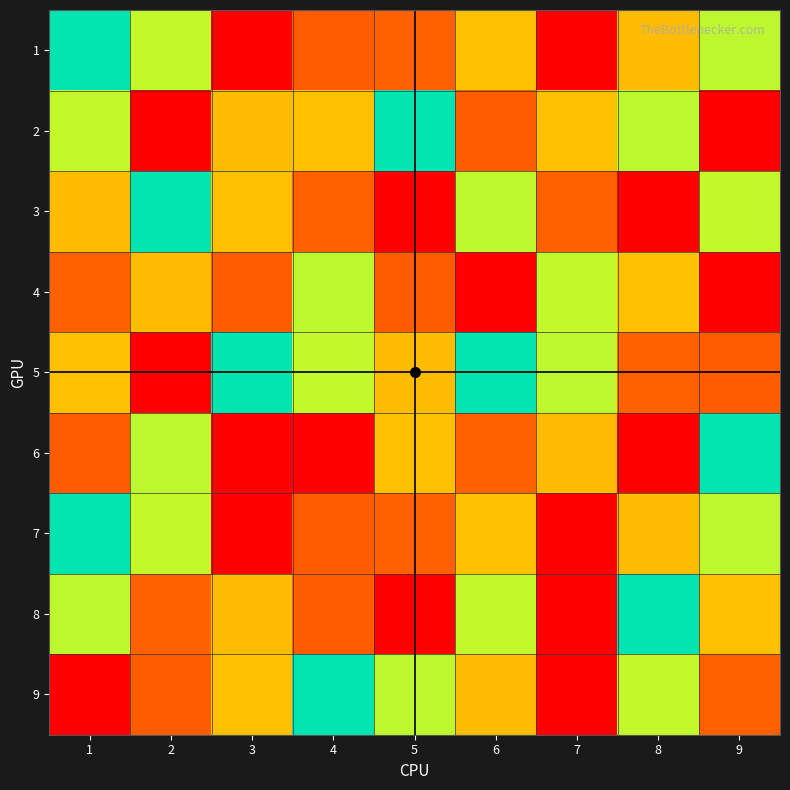

How many distinct data groups are displayed?

9